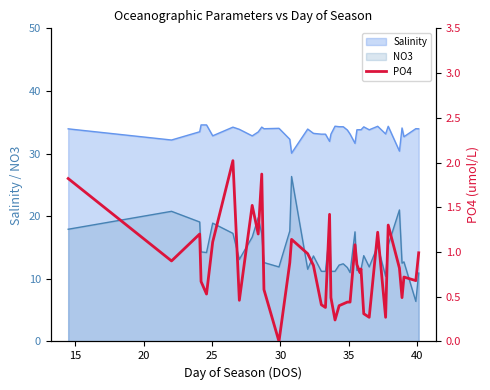

What is the average value?

0.8